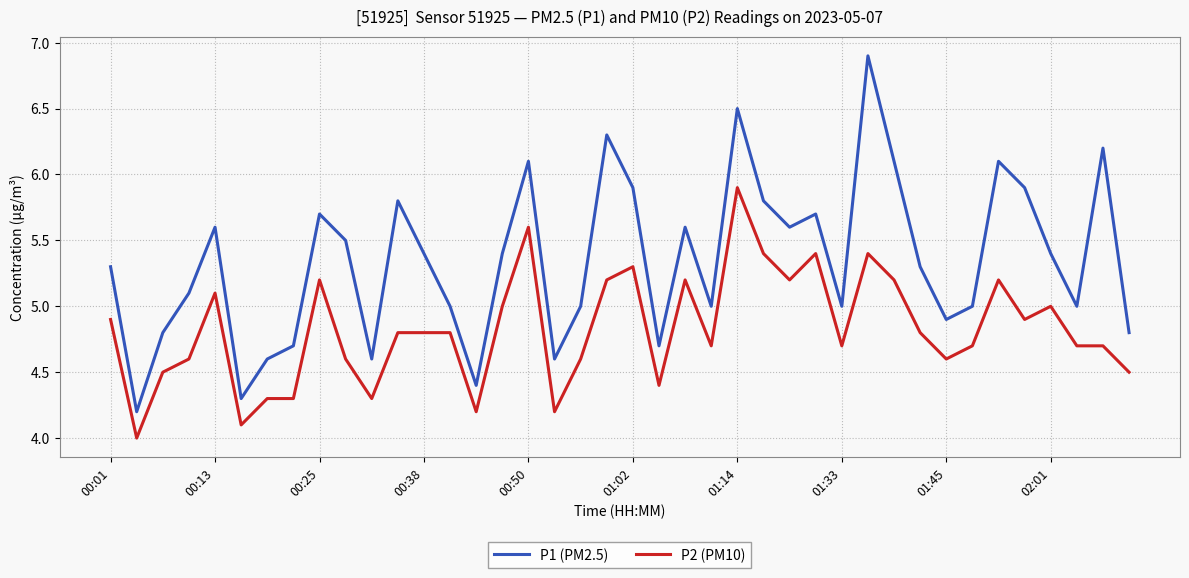

True or false: P2 (PM10) and P1 (PM2.5) intersect in this chart.

False